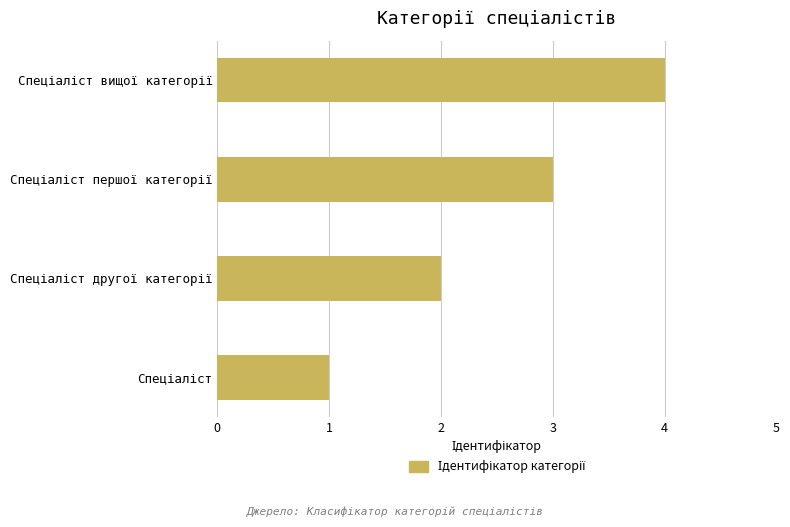

What is the difference between the maximum and minimum values?

3